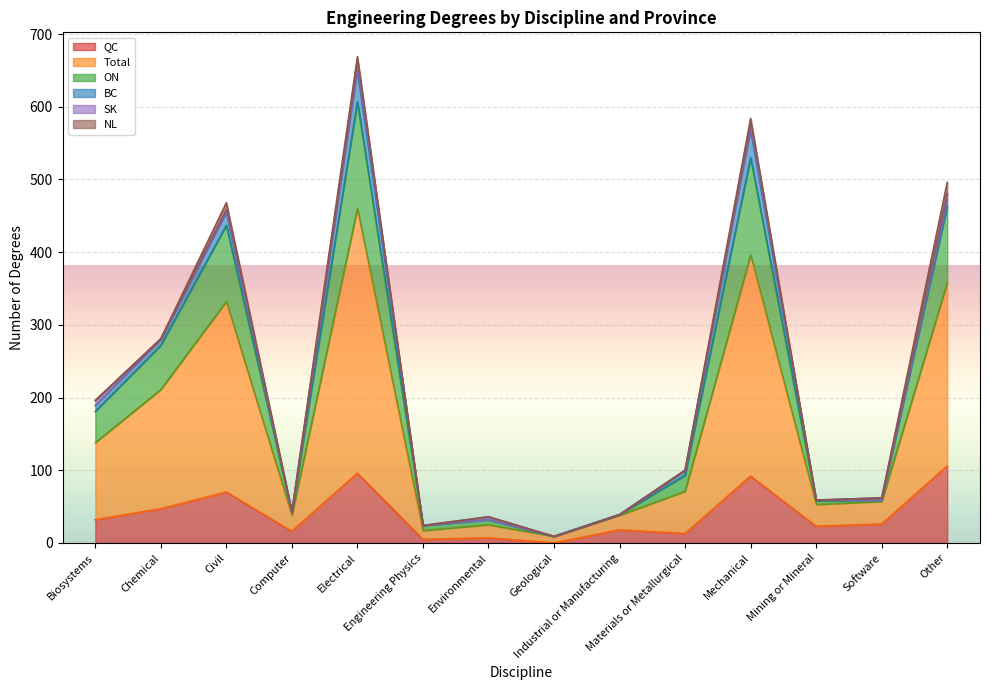

The value of Total at Geological is 5. True or false?

False